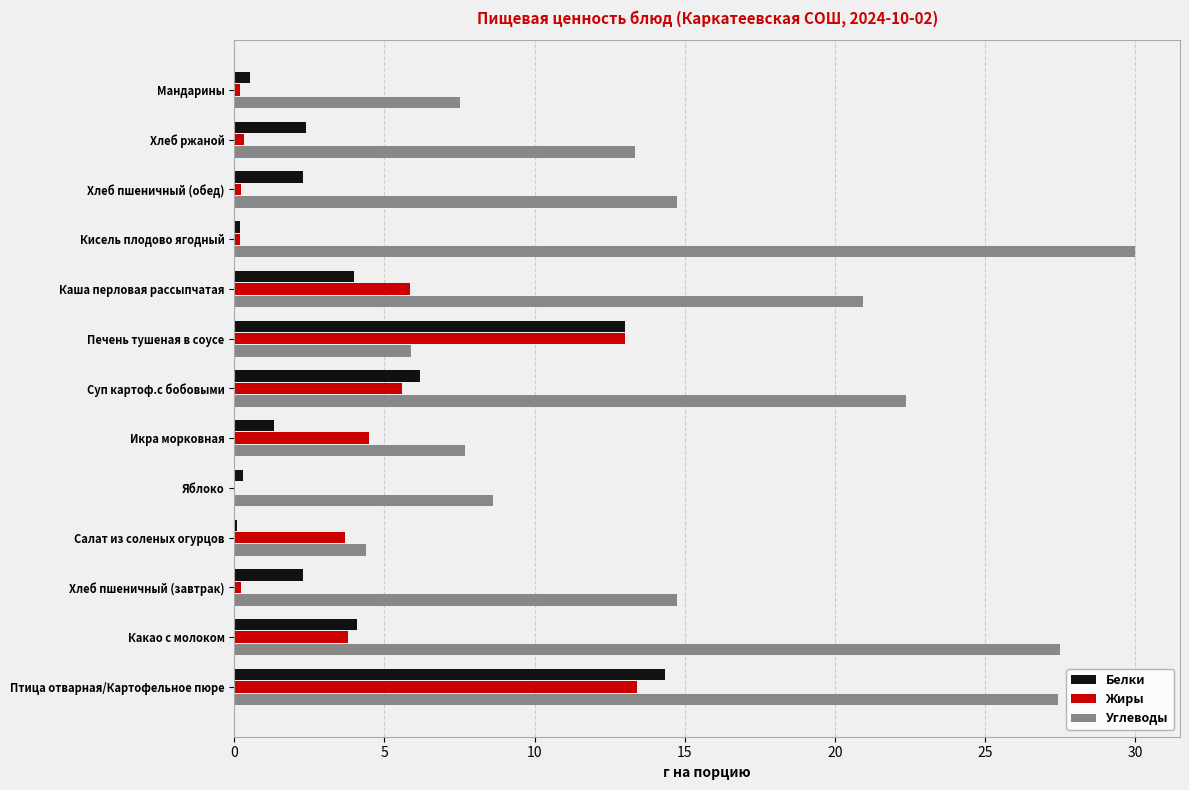

At which label is Белки closest to 7?

Суп картоф.с бобовыми